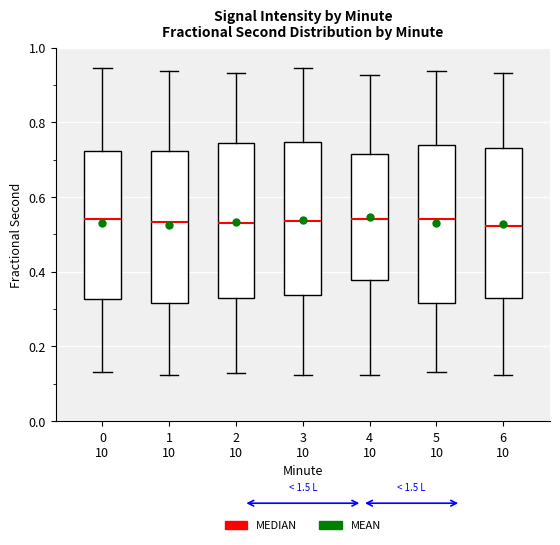

Reading left to right, transcribe this box plot: for each box, give where its median line is, the range the box spans, and where its two whiskers end, as read against the y-axis. The values are not printed on the chart, so give them approximately, as read against the axis.

0 10: median 0.54, box 0.32 to 0.72, whiskers 0.14 to 0.94
1 10: median 0.54, box 0.32 to 0.72, whiskers 0.12 to 0.94
2 10: median 0.54, box 0.32 to 0.74, whiskers 0.12 to 0.94
3 10: median 0.54, box 0.34 to 0.74, whiskers 0.12 to 0.94
4 10: median 0.54, box 0.38 to 0.72, whiskers 0.12 to 0.92
5 10: median 0.54, box 0.32 to 0.74, whiskers 0.14 to 0.94
6 10: median 0.52, box 0.32 to 0.74, whiskers 0.12 to 0.94